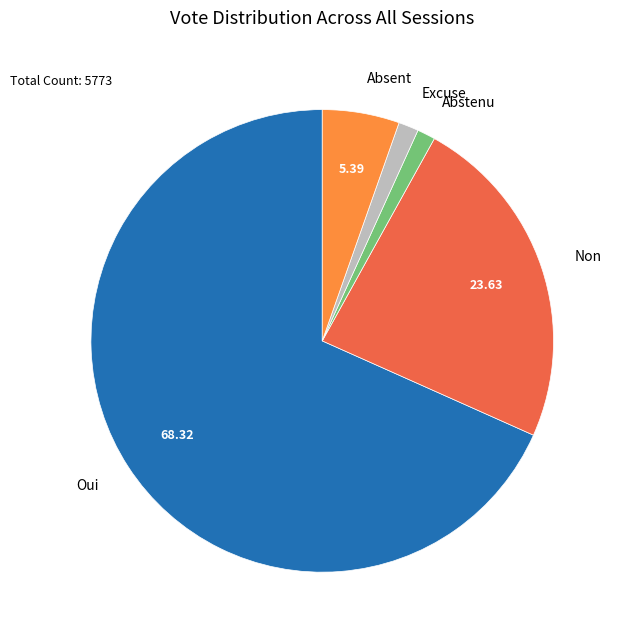

Is there any slice that represents more than half of the pie?

Yes